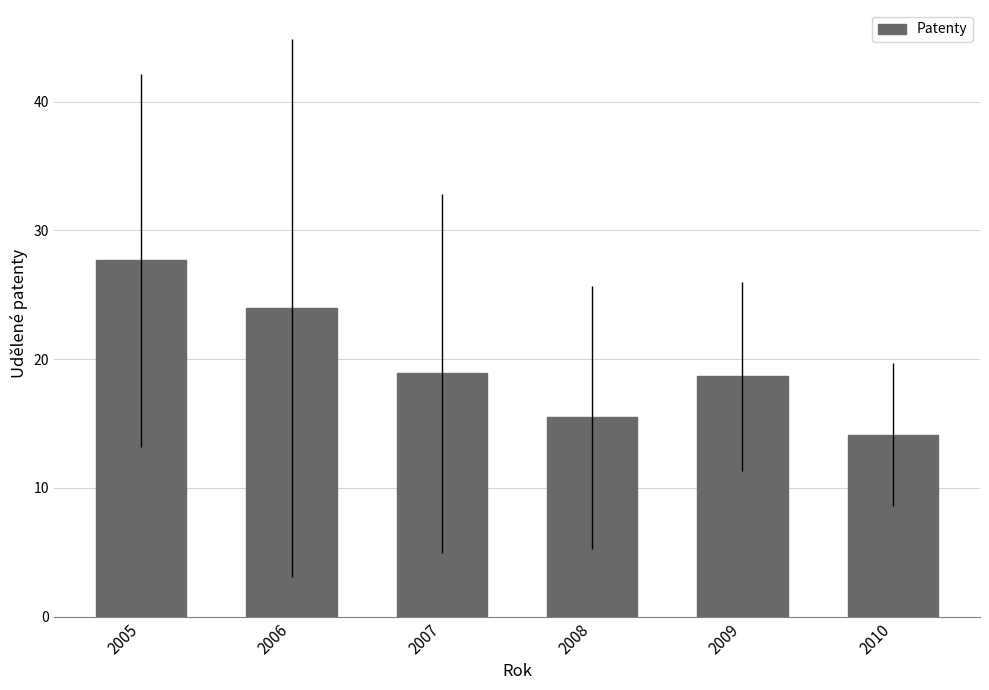

Count the number of values greater than 18.

4